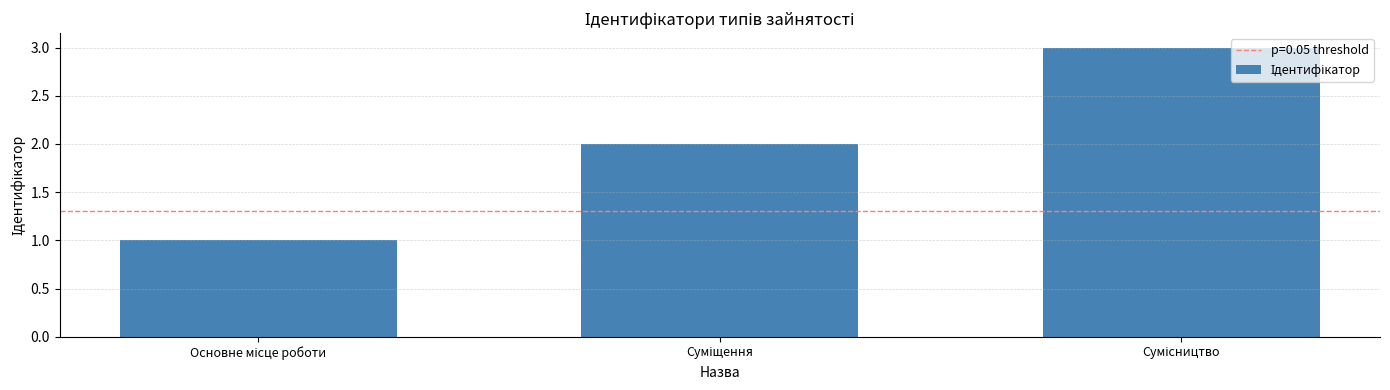

How many data points are less than 2?

1